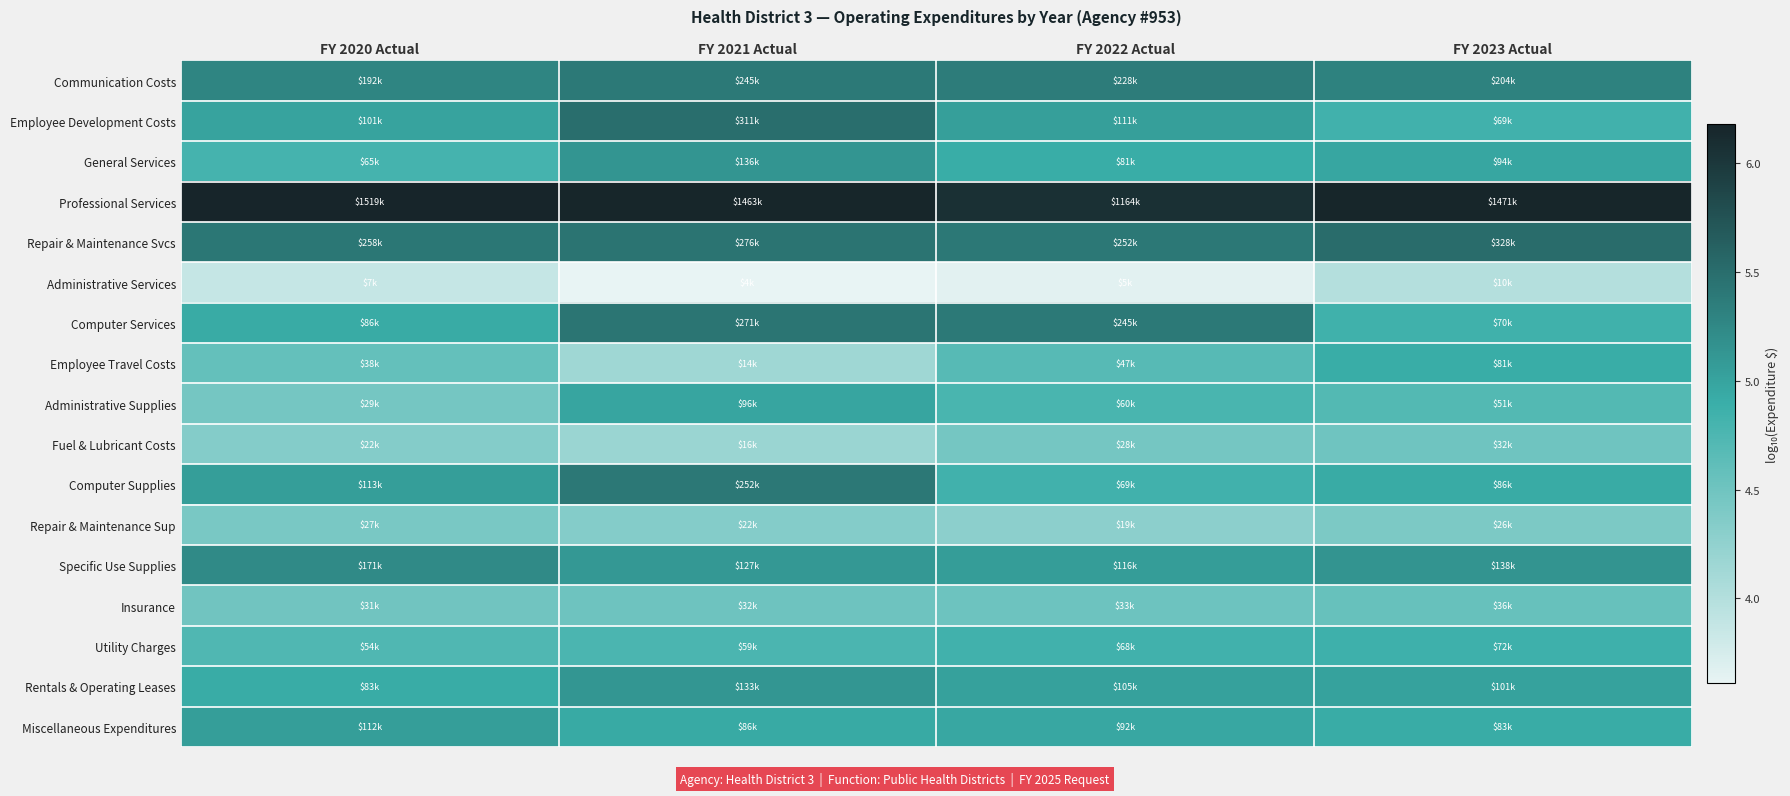

What is the minimum value shown in the chart?

3.6